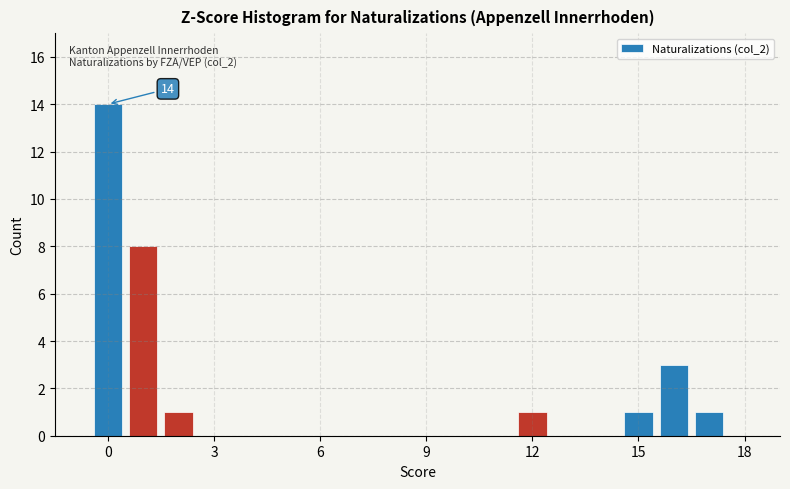

Read against the x-axis, roughly where is the centre of the tallest bar?

0.0